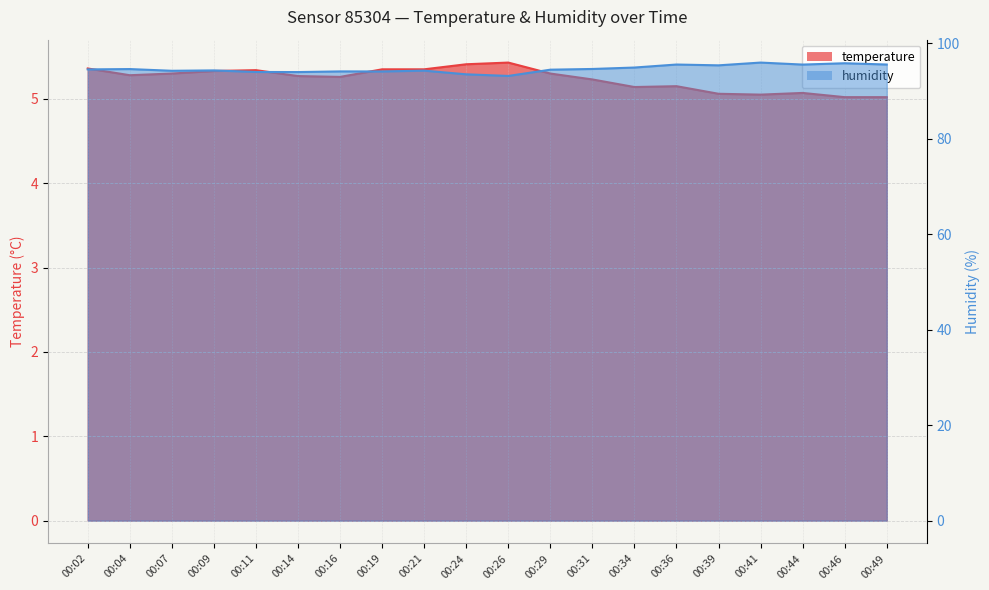

How many values in the humidity series are below 94?

4